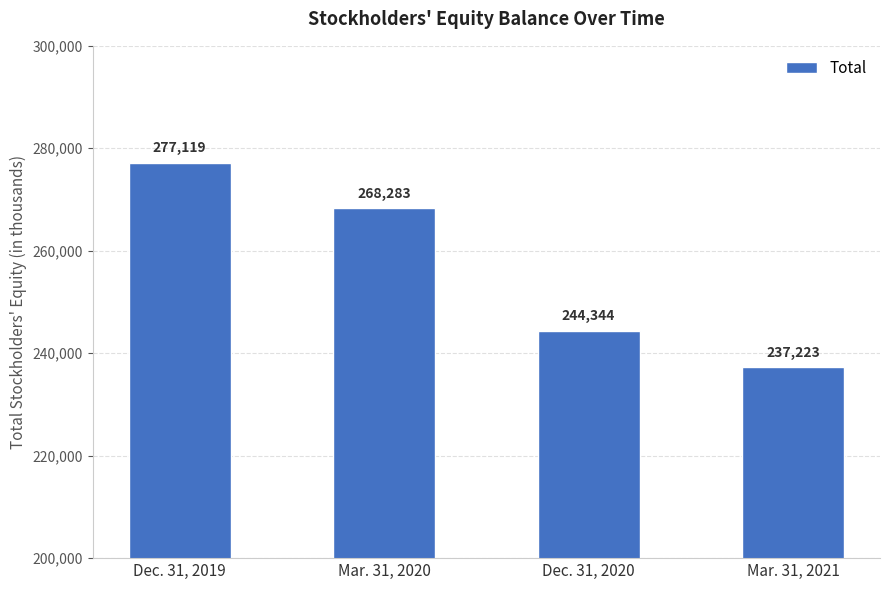

Between Mar. 31, 2021 and Dec. 31, 2019, which is larger?

Dec. 31, 2019